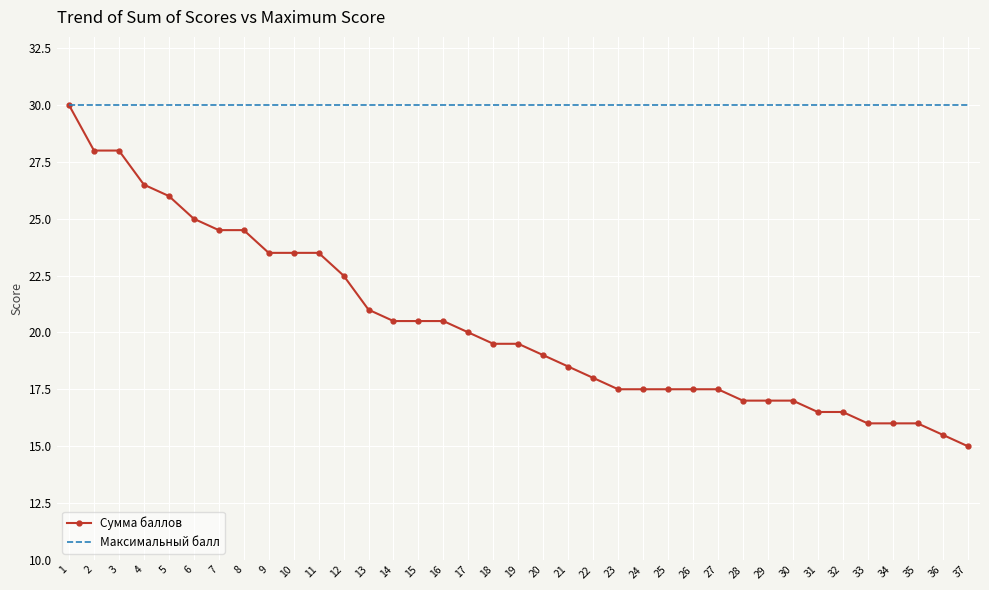

What is the sum of all Максимальный балл values?

1110.0